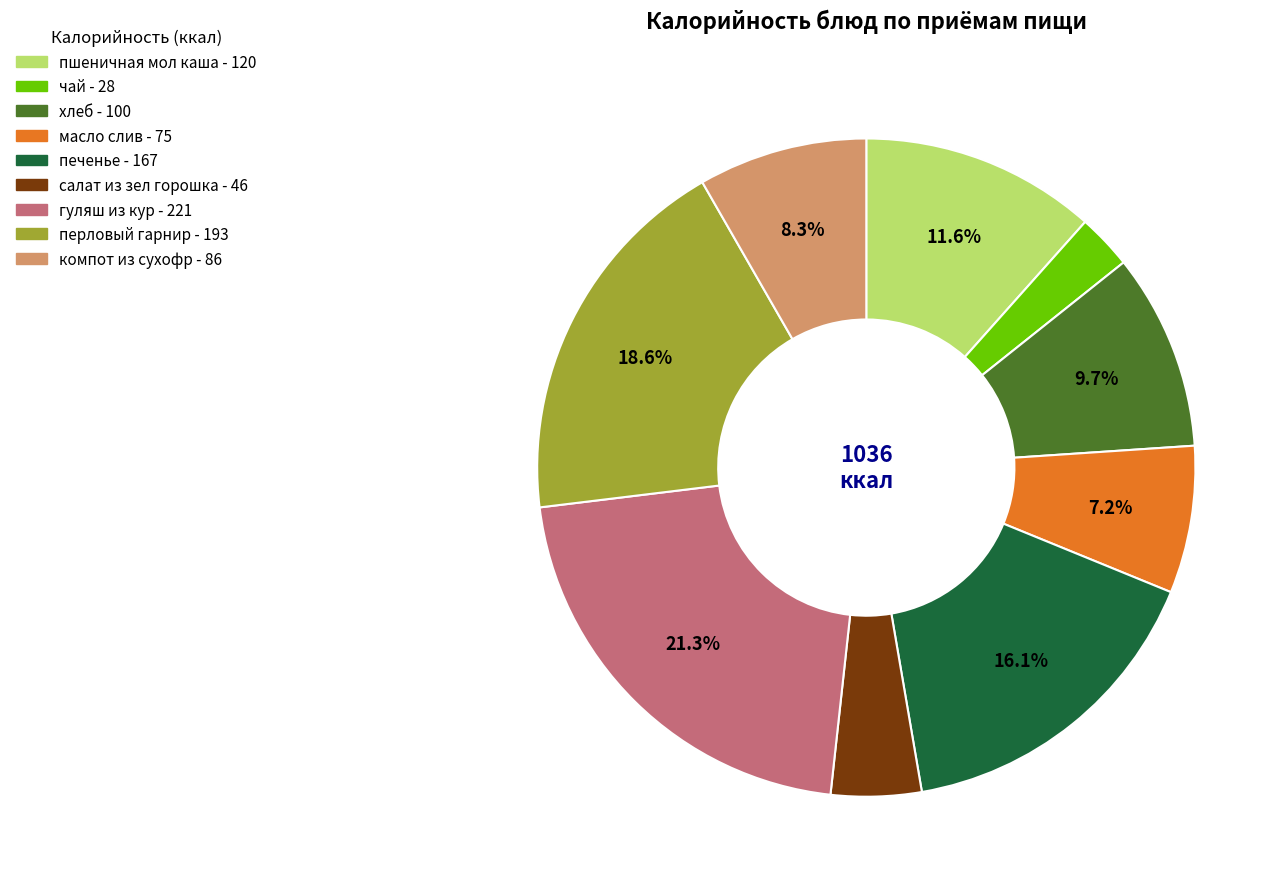

Which category has the smallest portion of the pie?

чай